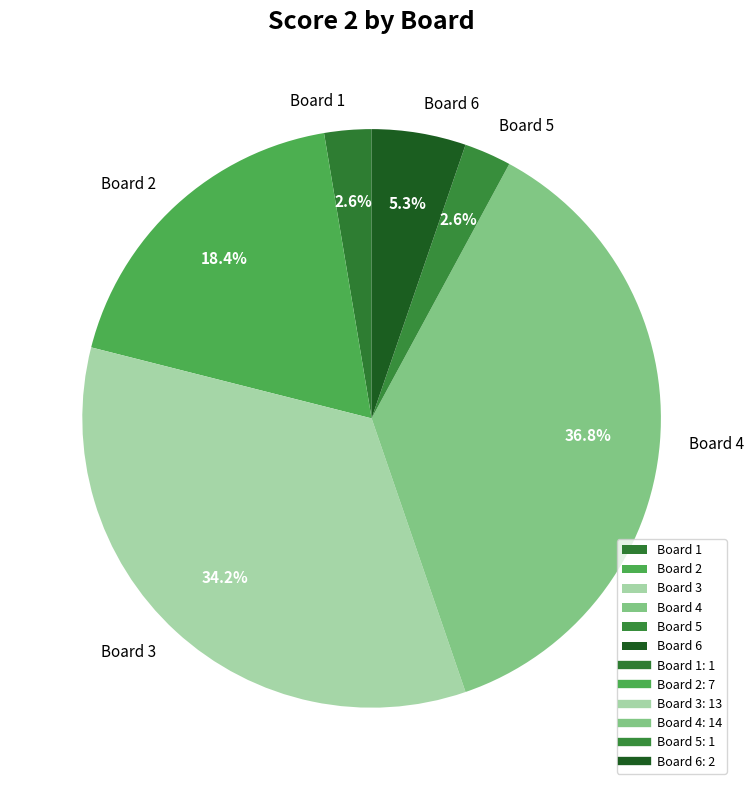

Is there a majority slice in this chart?

No